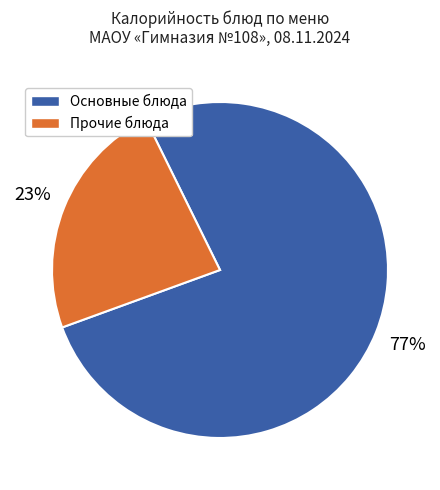

To the nearest percent, what is the average slice percentage?

50%